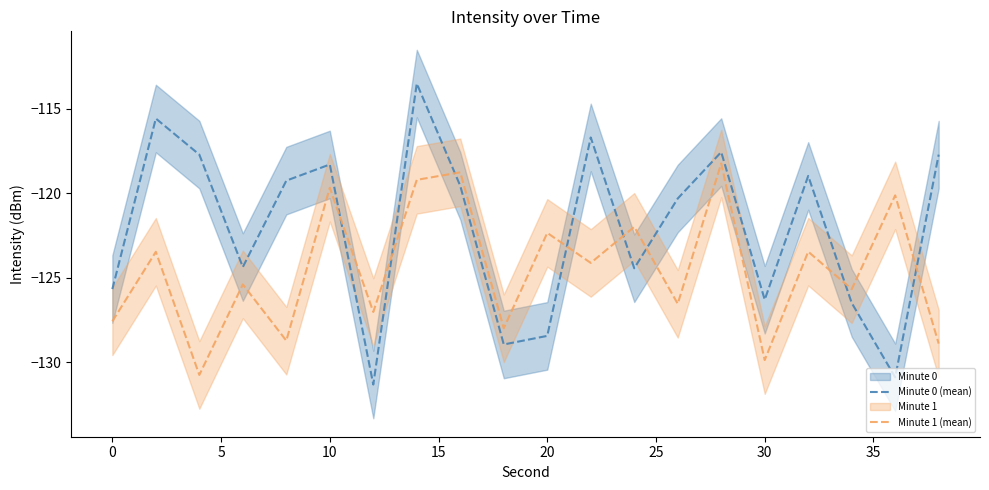

How many interior local valleys does the Minute 0 (mean) series have?

6